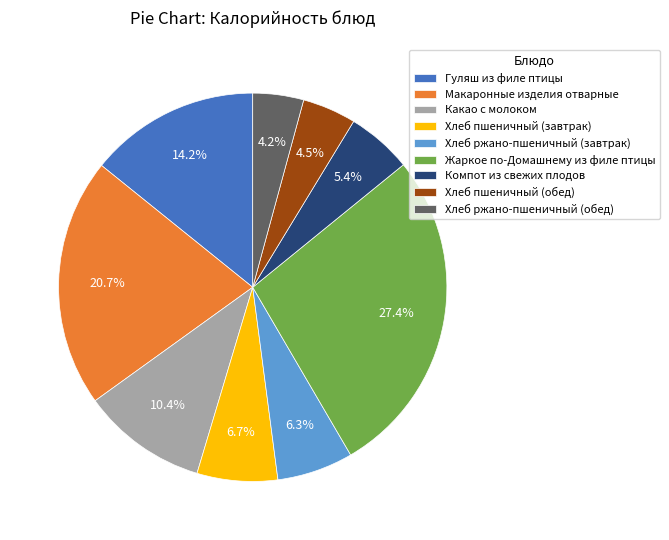

Which category has the biggest portion of the pie?

Жаркое по-Домашнему из филе птицы